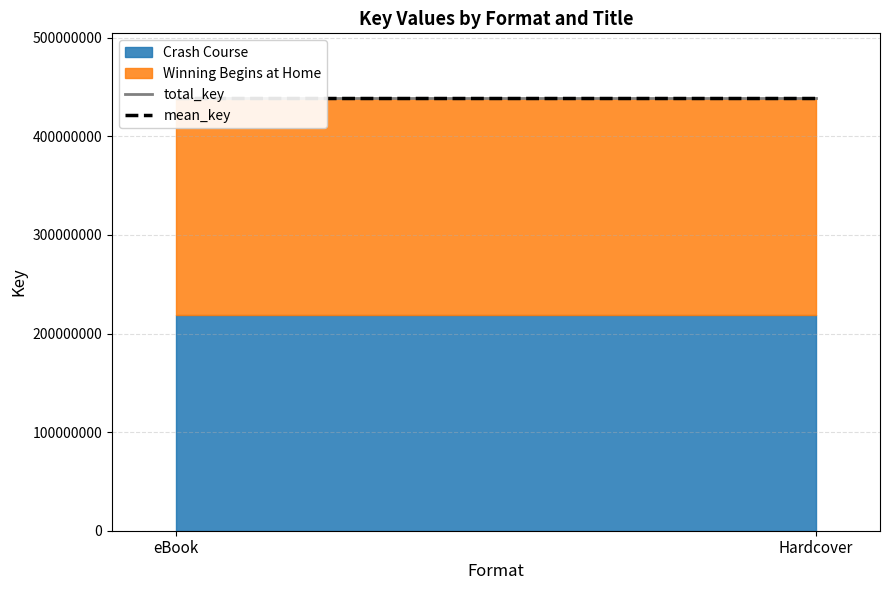

Between Hardcover and eBook, which is larger?

Hardcover